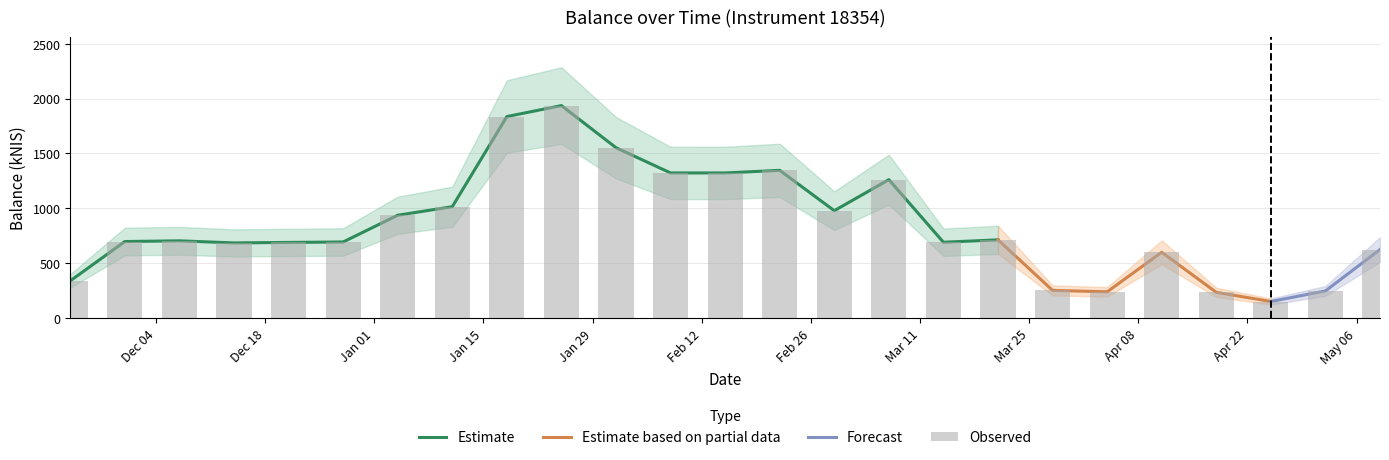

Rank the categories by value from lowest to highest.

2024-04-25, 2024-04-18, 2024-04-04, 2024-05-02, 2024-03-28, 2023-11-23, 2024-04-11, 2024-05-09, 2023-12-14, 2023-12-21, 2024-03-14, 2023-12-28, 2023-11-30, 2023-12-07, 2024-03-21, 2024-01-04, 2024-02-29, 2024-01-11, 2024-03-07, 2024-02-15, 2024-02-08, 2024-02-22, 2024-02-01, 2024-01-18, 2024-01-25